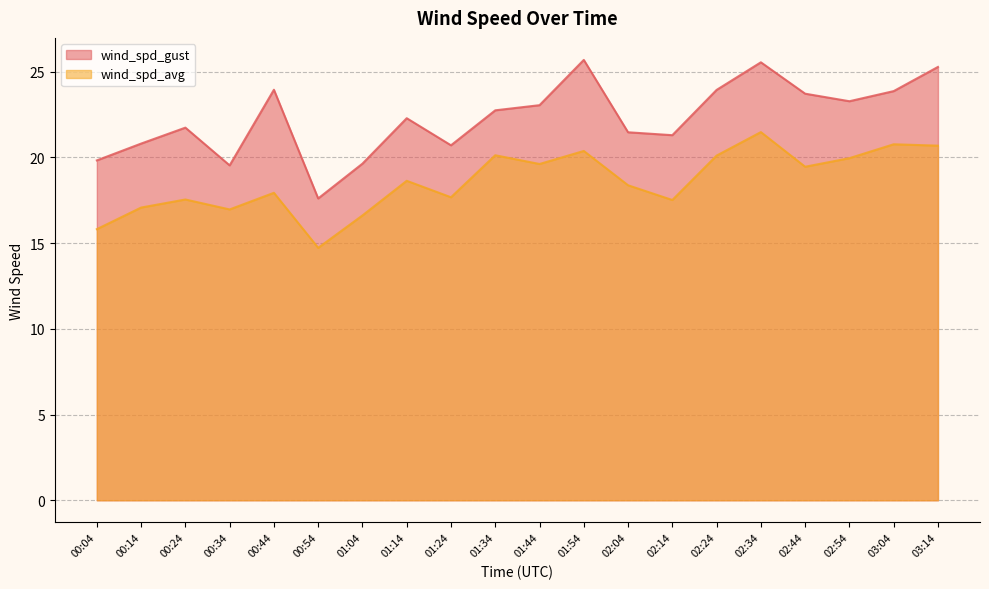

What are all the series names shown in the legend?

wind_spd_gust, wind_spd_avg